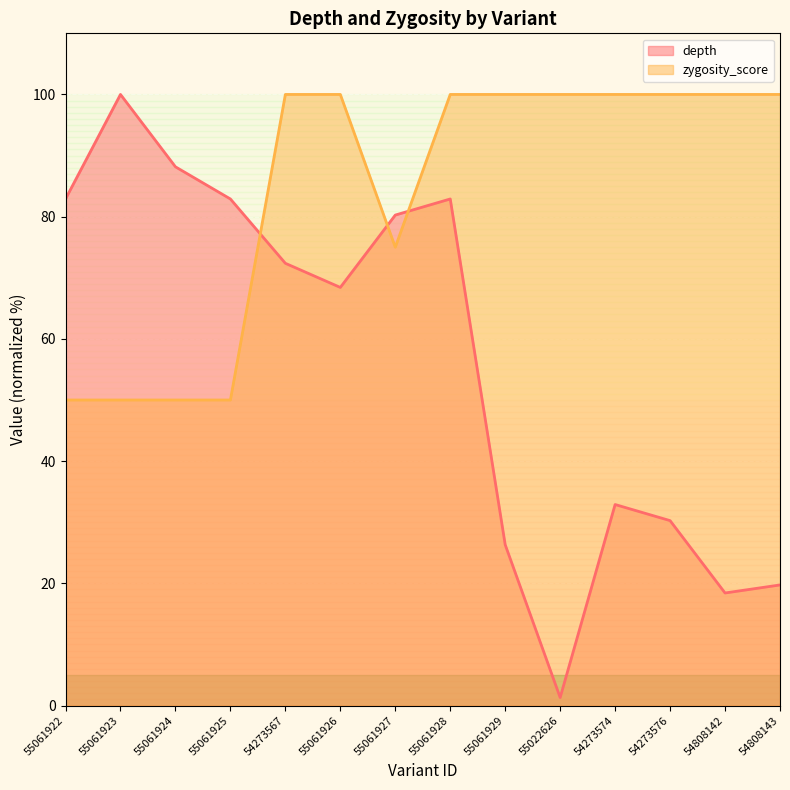

What is the sum of the zygosity_score values at 55061929 and 54273576?

200.0